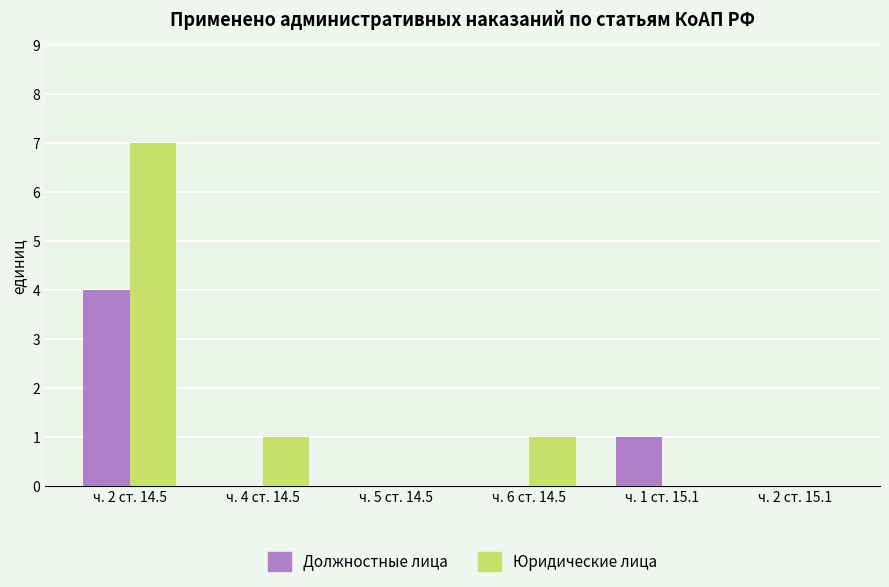

Between ч. 5 ст. 14.5 and ч. 6 ст. 14.5, which series saw the biggest shift?

Юридические лица